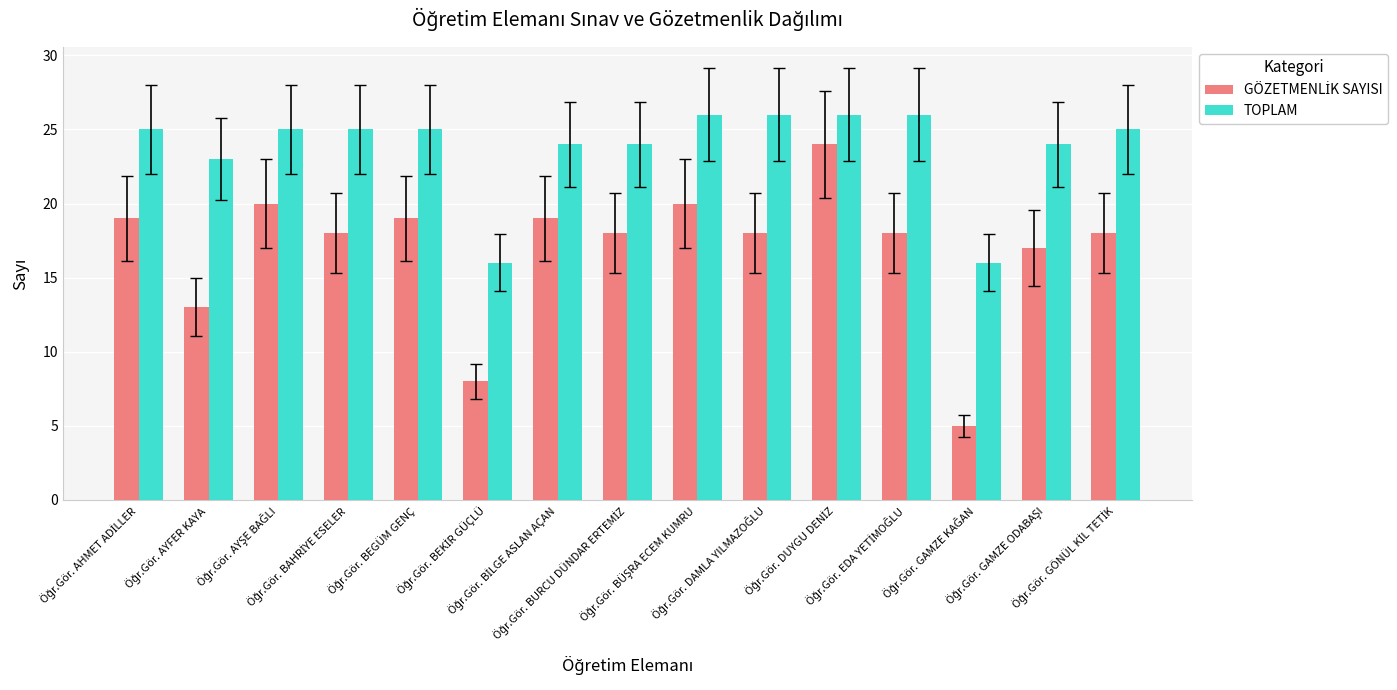

What is the smallest value displayed?

5